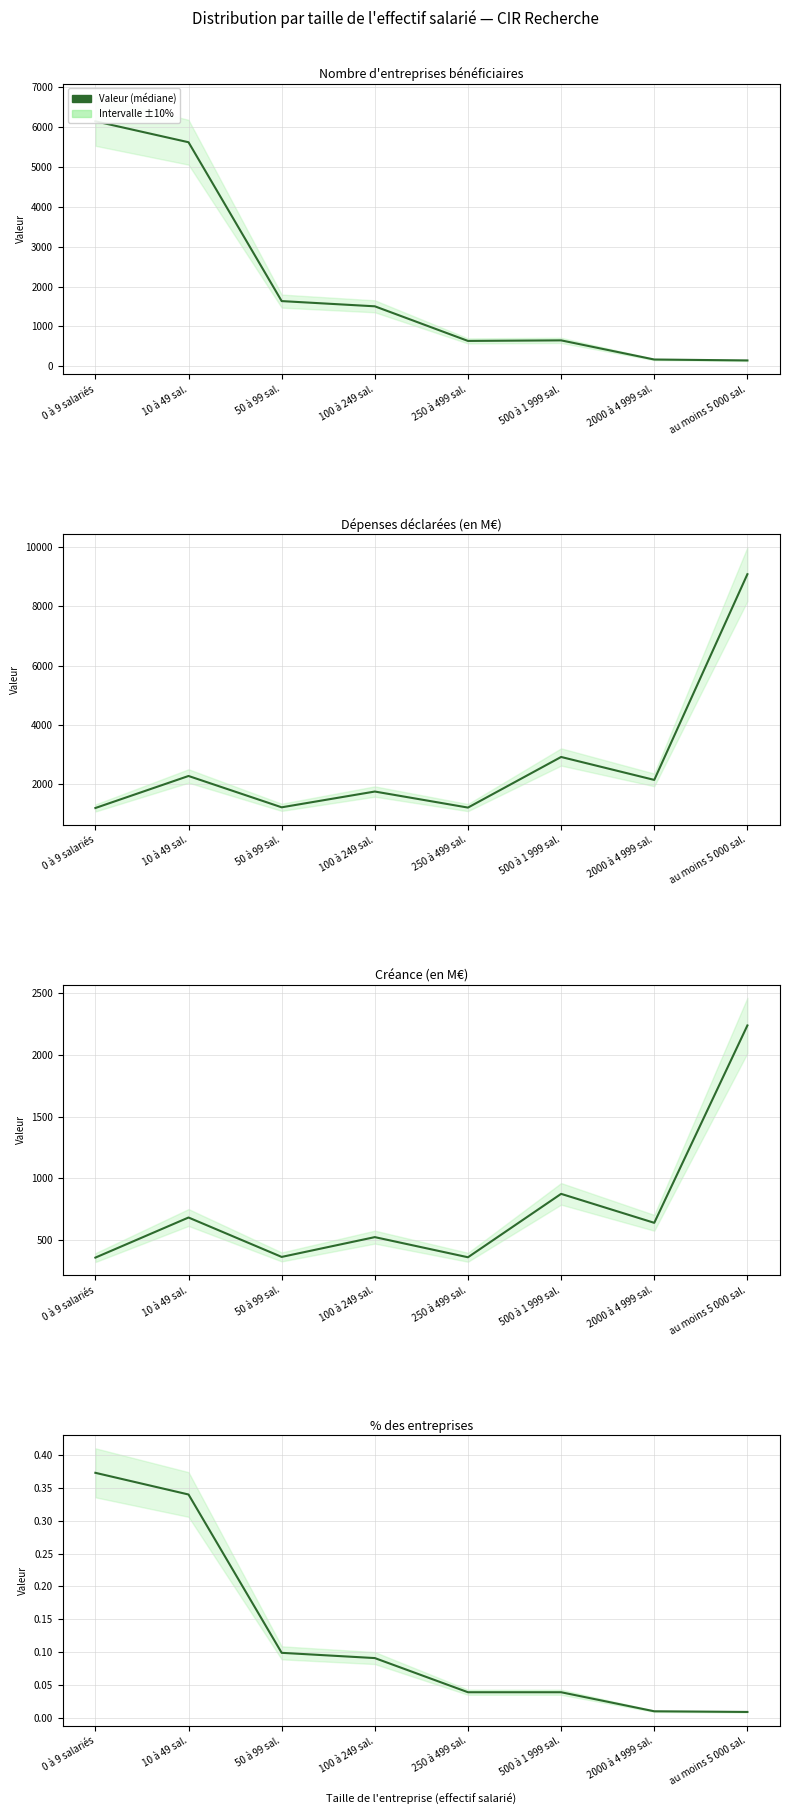

List the series in order of their peak value, lowest first.

% des entreprises (CIR-R), Créance M€ (CIR-R), Nombre d entreprises (CIR-R), Dépenses déclarées M€ (CIR-R)